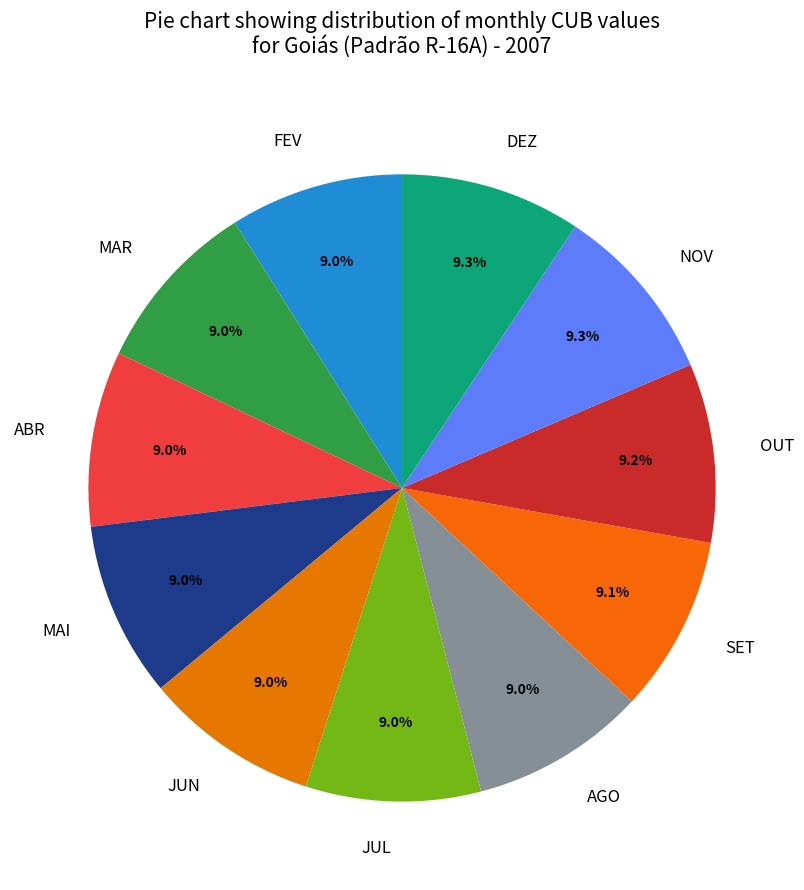

Do MAR and FEV together represent more than half of the pie?

No